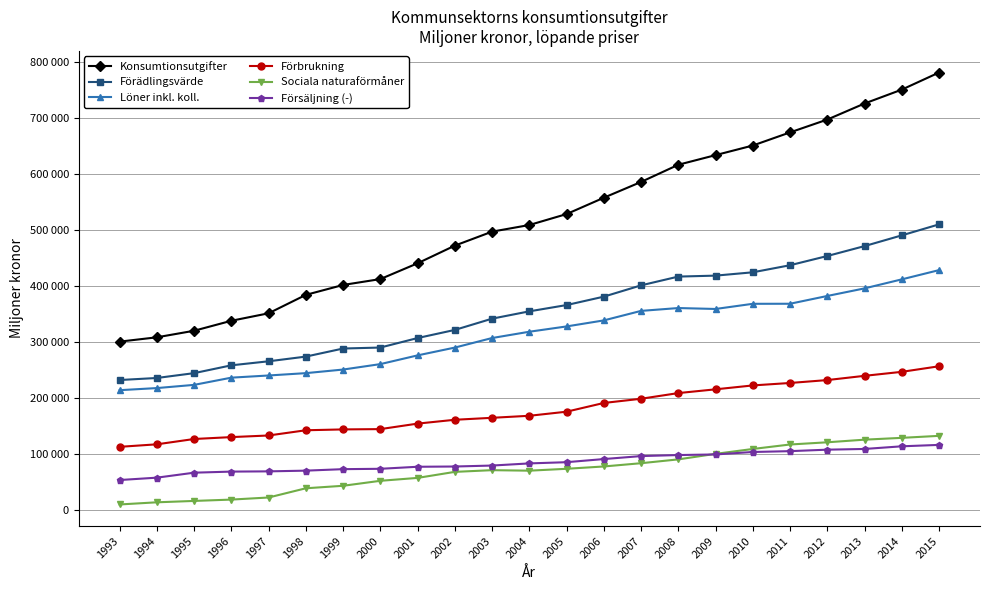

Reading left to right, list all the values displayed in this chart.

Konsumtionsutgifter: 300077	307802	319509	337335	350697	383575	401273	411766	439979	471520	496485	508320	527865	557033	585235	615916	633110	650249	673708	696620	725296	750077	780604
Förädlingsvärde: 231523	235151	243811	257780	264972	273346	287762	289526	306478	320992	341095	354162	365378	380397	400564	416226	417934	423871	436498	452961	470667	489836	509447
Löner inkl. koll.: 213372	217144	222858	235746	239625	243809	250220	259937	275516	289465	306510	317760	327223	337980	354978	360053	358401	367626	367719	381615	395157	411274	427773
Förbrukning: 112220	116717	126209	129597	132484	141813	143329	143867	153684	160539	164051	167671	174962	190557	198070	208197	214916	221866	226244	231438	239006	246137	256078
Sociala naturaförmåner: 9306	13169	15613	18018	21742	38211	42659	51558	56737	67509	70552	69632	73017	77149	82975	89811	99693	108395	116389	120327	125010	128266	131821
Försäljning (-): 52938	57176	66056	67991	68420	69690	72352	72994	76629	77086	78788	82611	84788	90390	95690	97547	98636	103007	104506	107137	108421	113150	115681